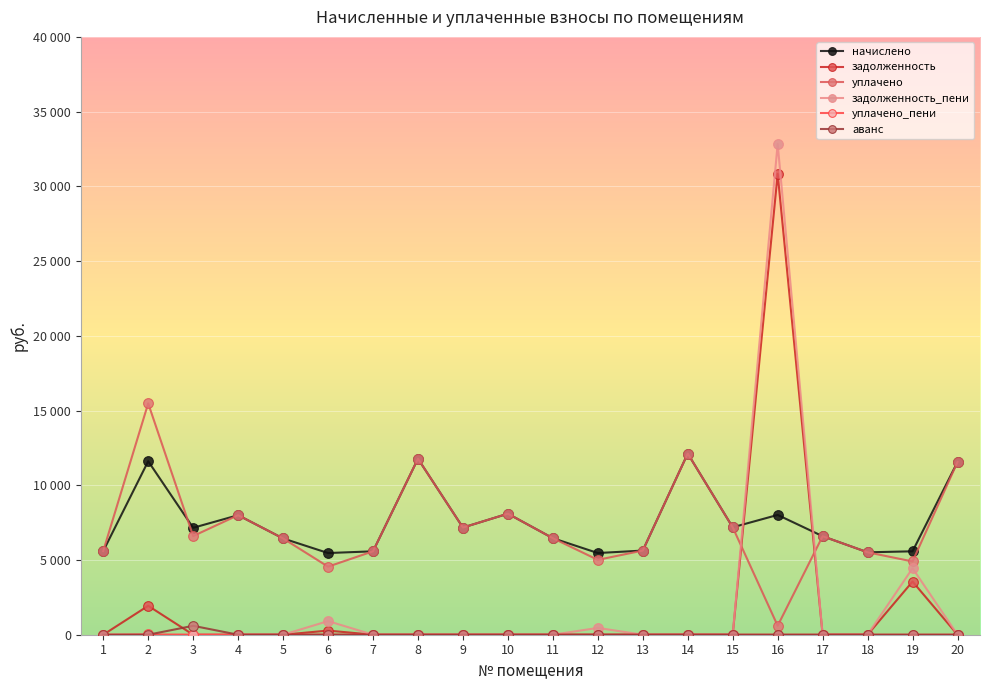

Is this an area chart (filled region under the line)?

No